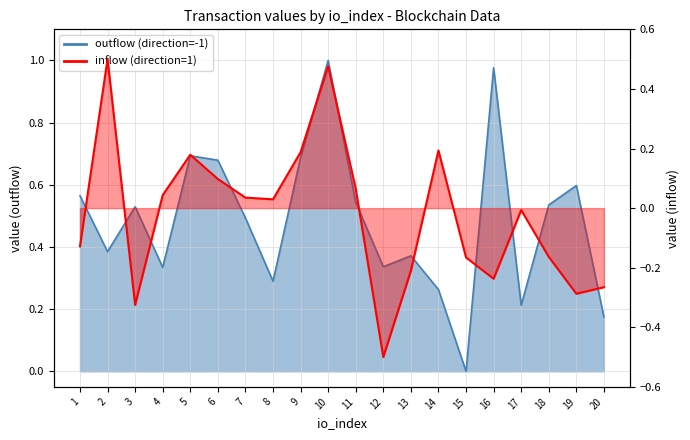

Reading left to right, transcribe all the data shown in this chart.

outflow (direction=-1): 1=0.6	2=0.4	3=0.5	4=0.3	5=0.7	6=0.7	7=0.5	8=0.3	9=0.7	10=1.0	11=0.5	12=0.3	13=0.4	14=0.3	15=0.0	16=1.0	17=0.2	18=0.5	19=0.6	20=0.2
inflow (direction=1): 1=-0.1	2=0.5	3=-0.3	4=0.0	5=0.2	6=0.1	7=0.0	8=0.0	9=0.2	10=0.5	11=0.1	12=-0.5	13=-0.2	14=0.2	15=-0.2	16=-0.2	17=-0.0	18=-0.2	19=-0.3	20=-0.3